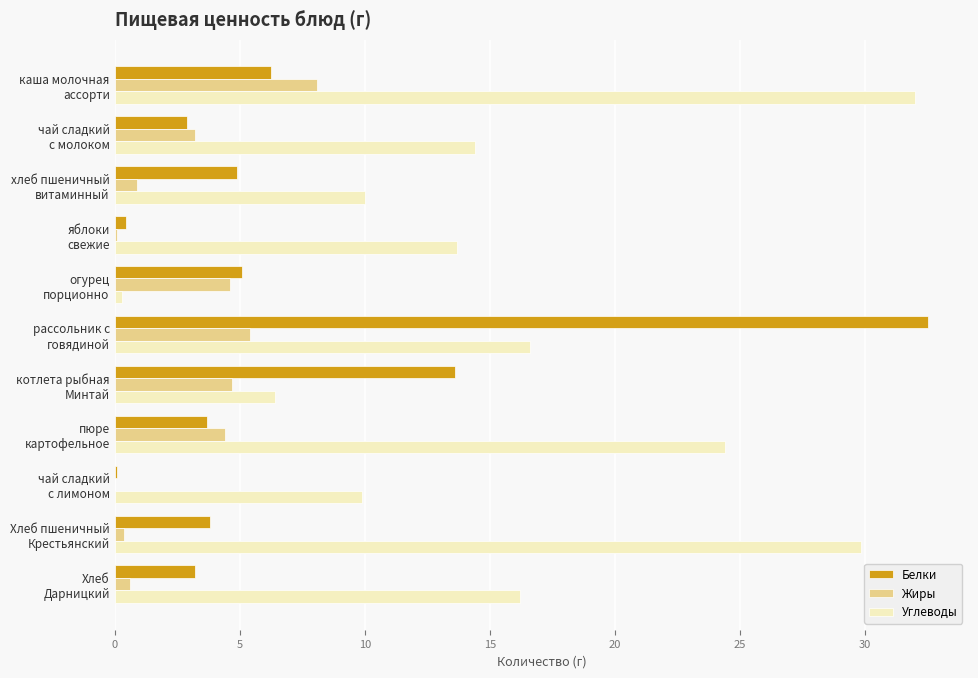

Which series has the widest spread of values?

Белки